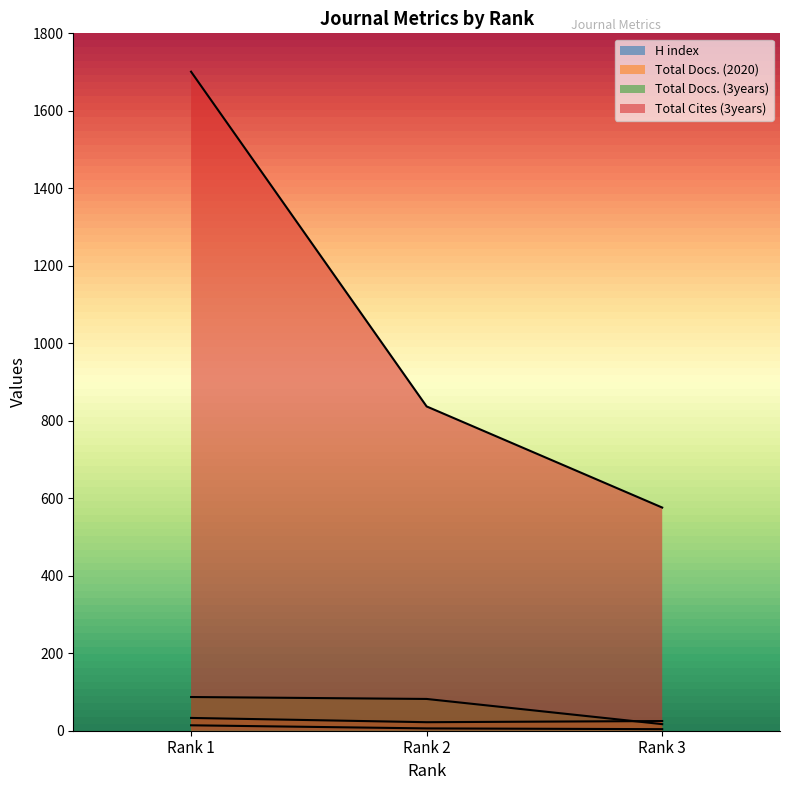

At how many categories does at least one series exceed 1411?

1